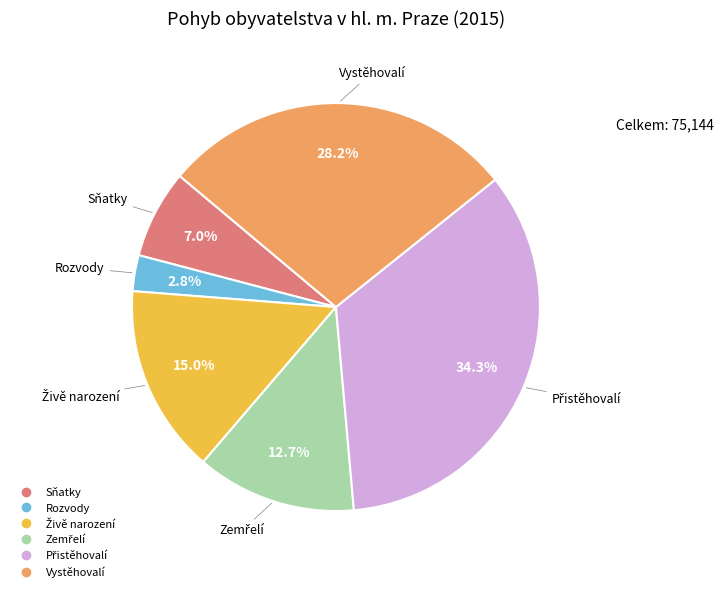

Does Vystěhovalí represent more than half of the total?

No